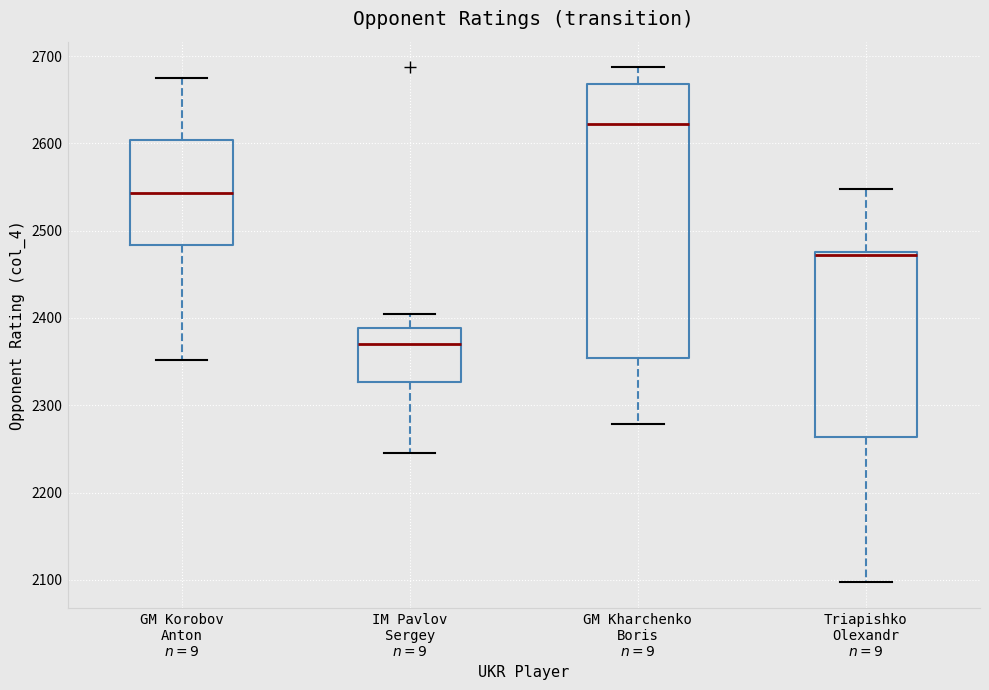

Where is the lower edge of the box for IM Pavlov Sergey $n=9$ on the y-axis? The values are not printed on the chart, so give them approximately, as read against the axis.

2330